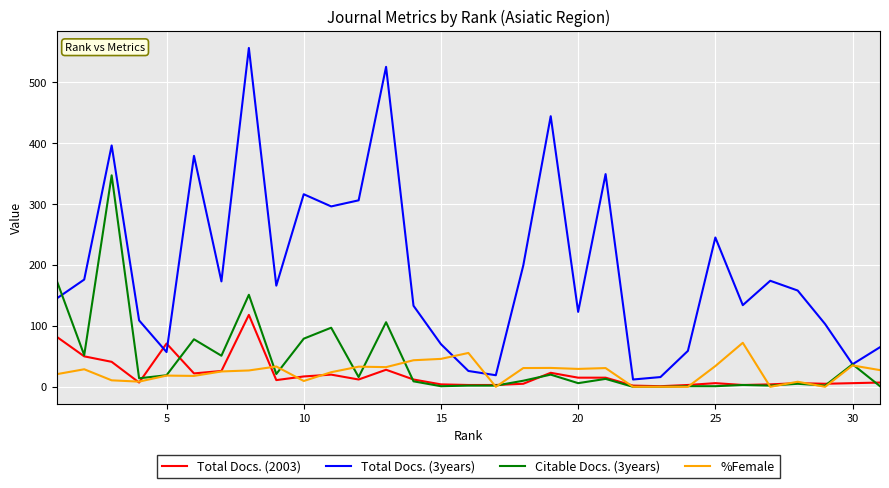

How many data points in Total Docs. (2003) are less than 11?

15